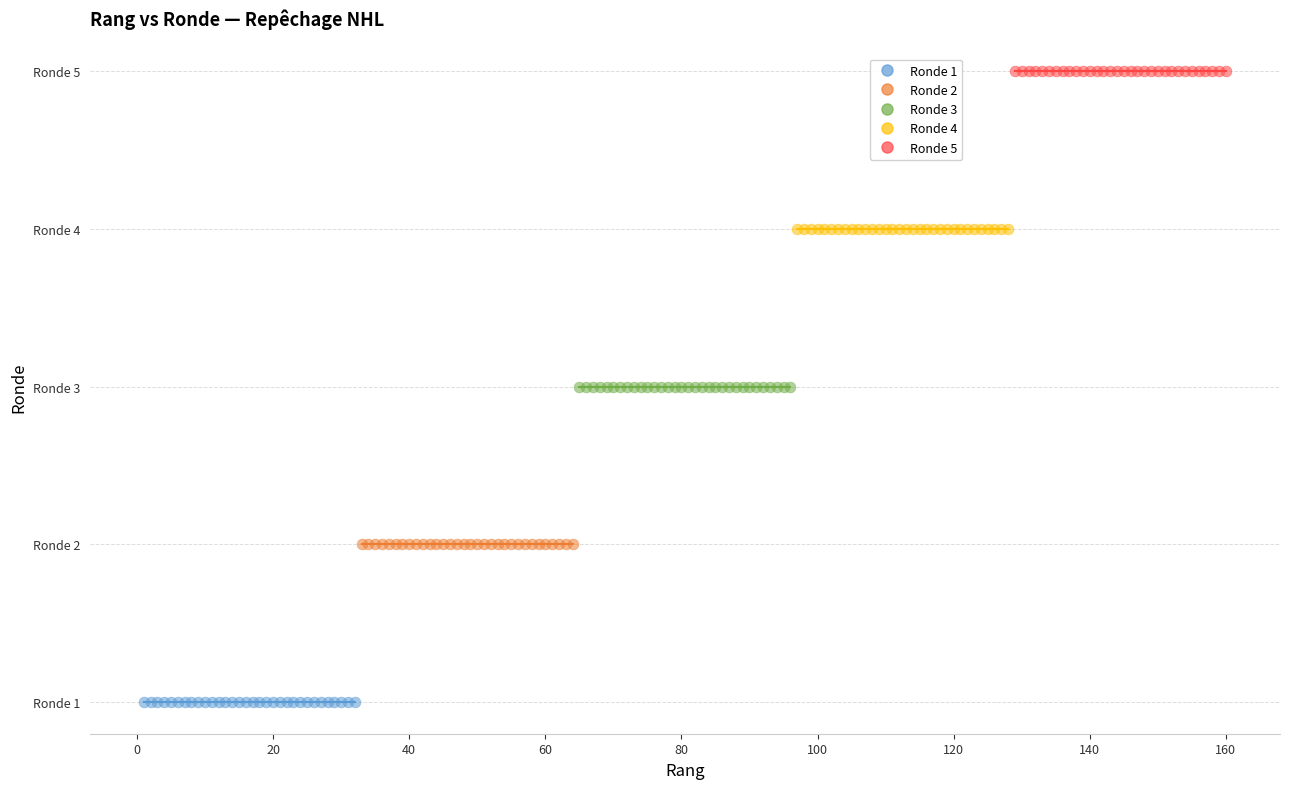

Which series reaches the maximum Y coordinate?

Ronde 5